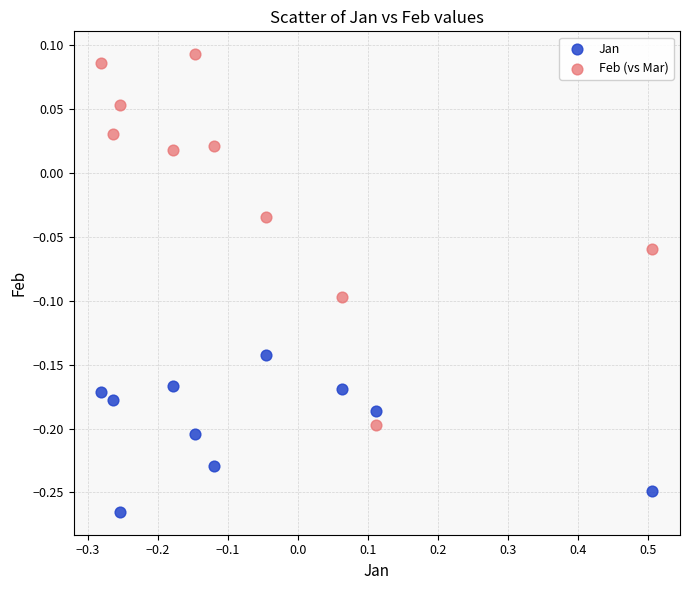

Which series reaches the minimum Y coordinate?

Jan